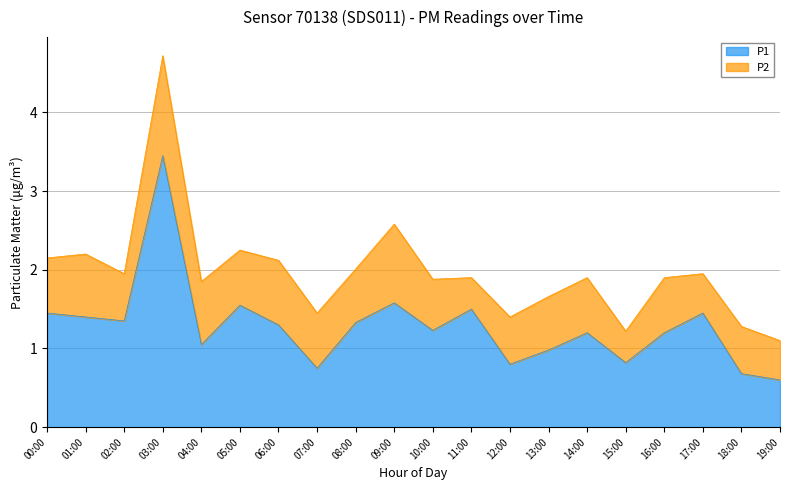

What is the label of the 10th point from the left?

09:00